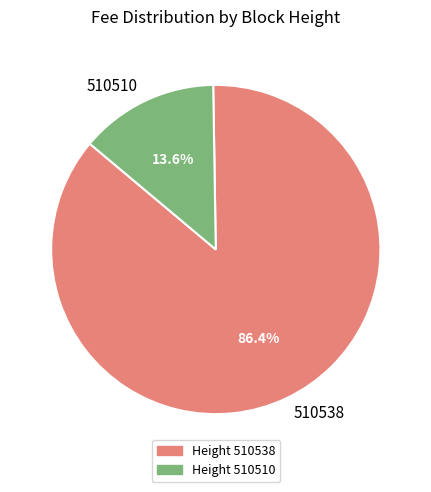

Rank the categories by value from lowest to highest.

510510, 510538